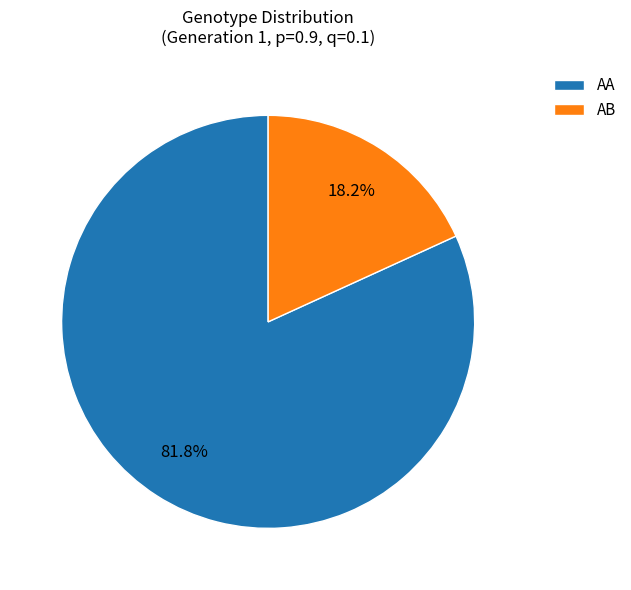

Which slice is the smallest?

AB